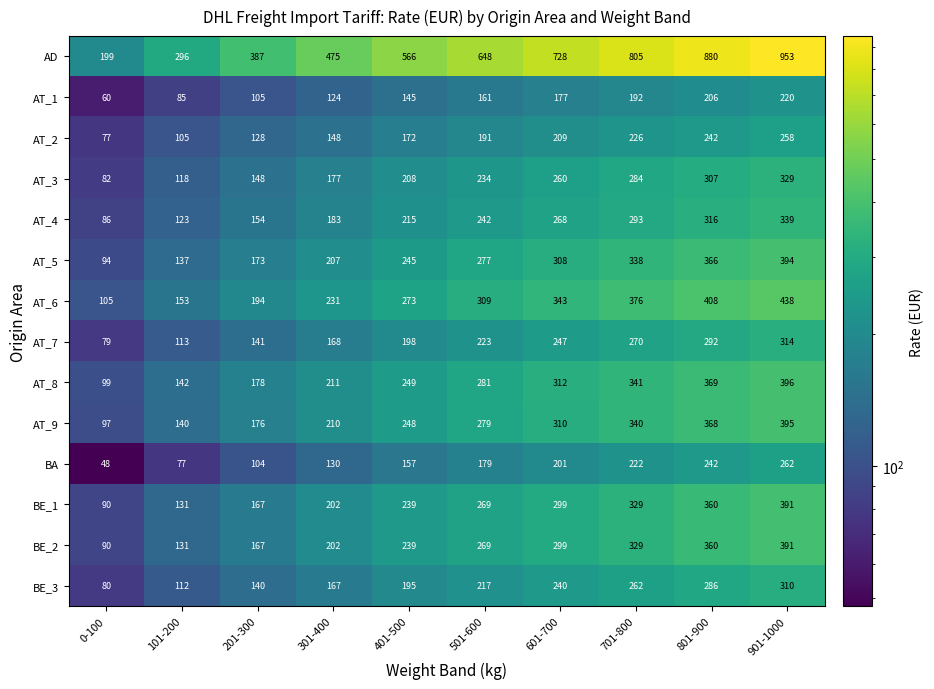

What is the difference between the second highest and minimum values in the AD series?

681